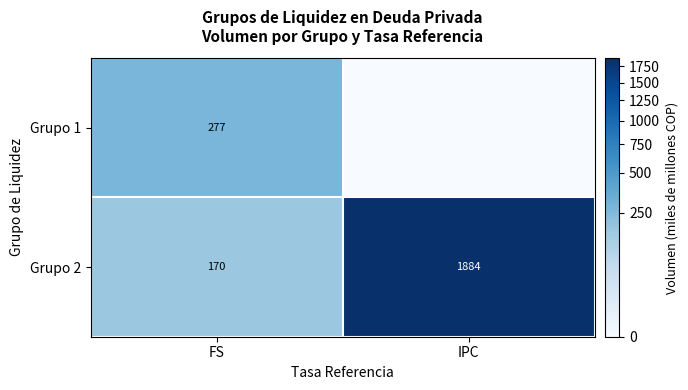

At which label is Grupo 2 closest to 1027?

FS